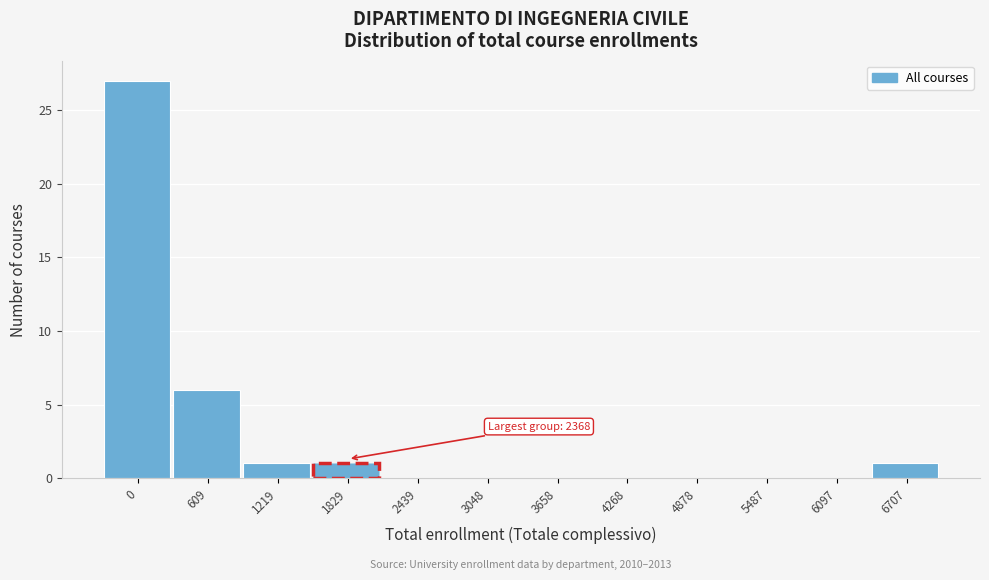

Reading right to left, transcribe all the data shown in this chart.

6707=1	6097=0	5487=0	4878=0	4268=0	3658=0	3048=0	2439=0	1829=1	1219=1	609=6	0=27